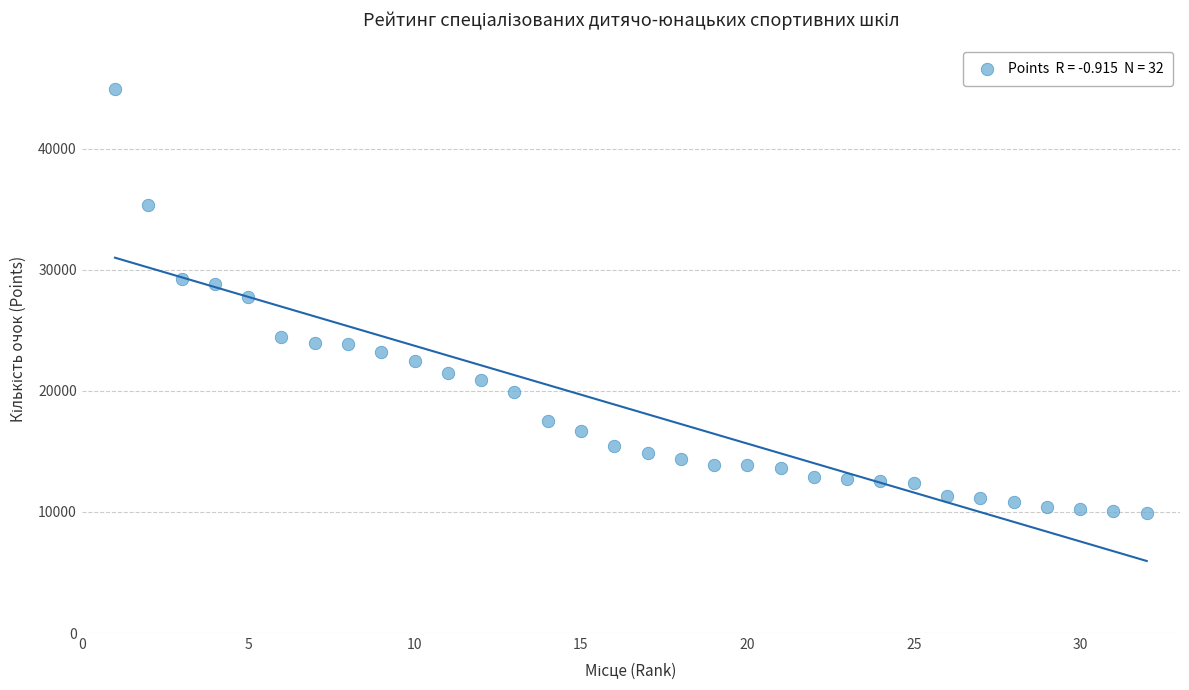

What is the range of Y values (max minus min)?

34989